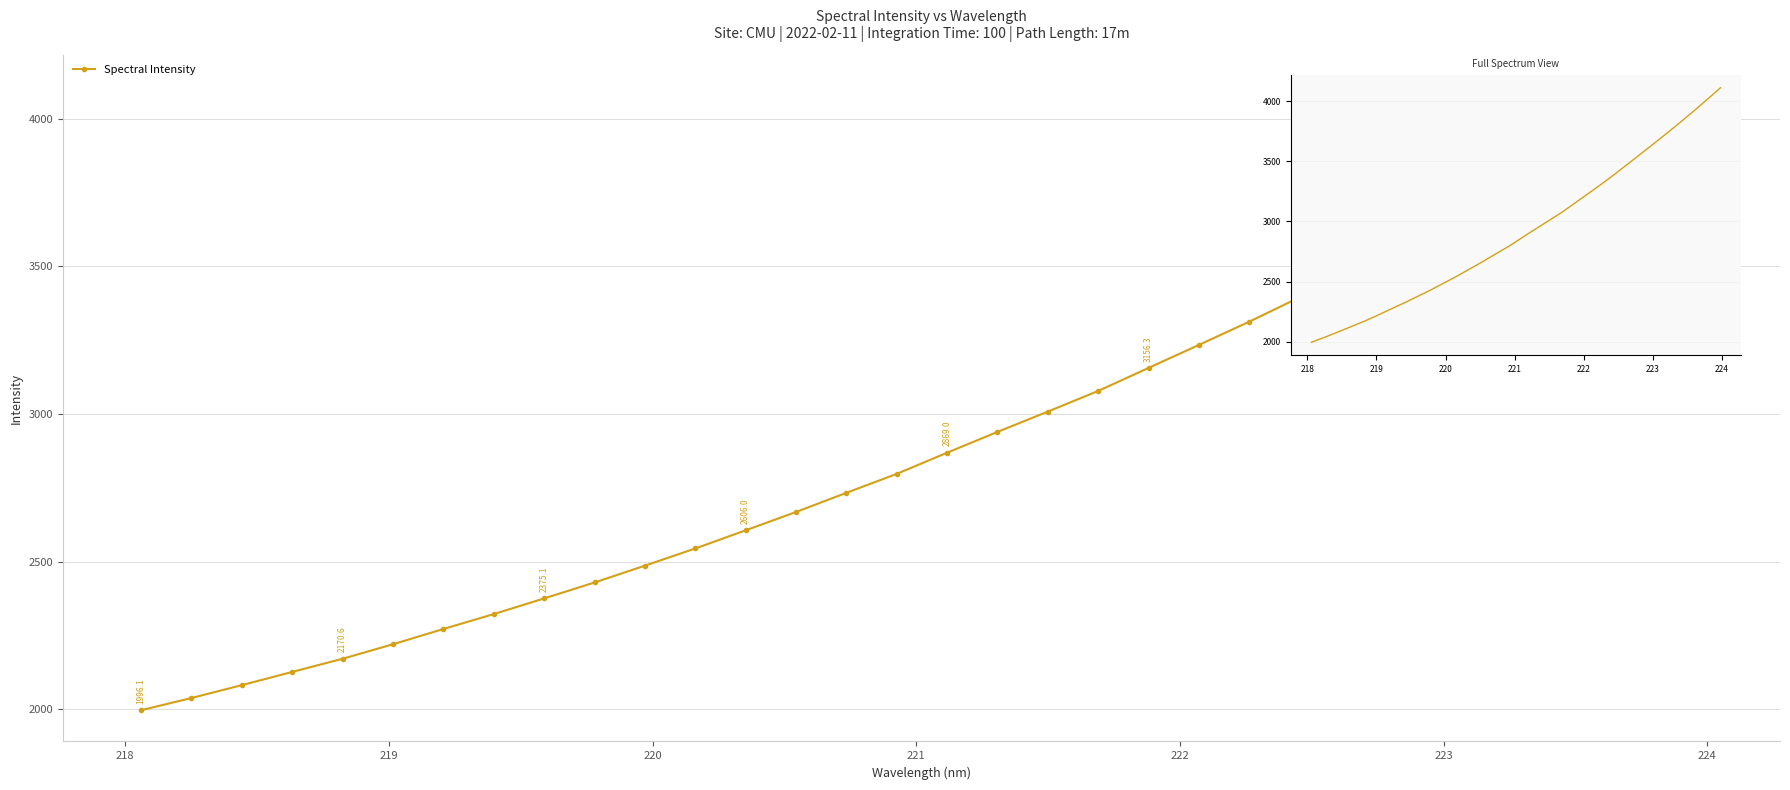

What is the maximum value for Spectral Intensity?

4110.8